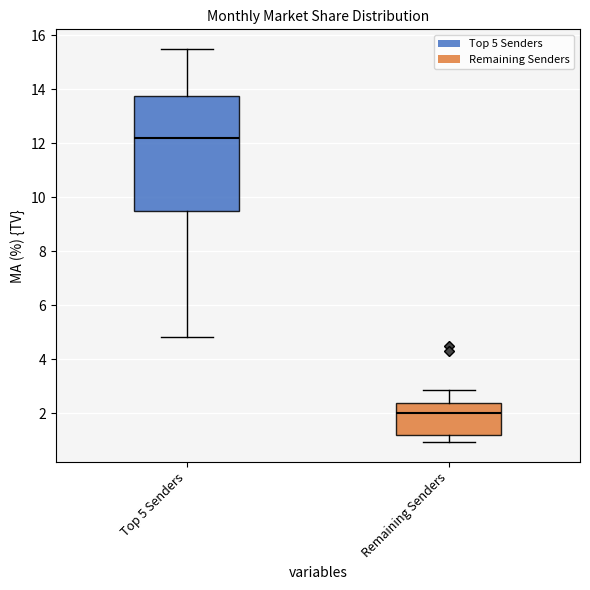

Reading left to right, transcribe this box plot: for each box, give where its median line is, the range the box spans, and where its two whiskers end, as read against the y-axis. The values are not printed on the chart, so give them approximately, as read against the axis.

Top 5 Senders: median 12.2, box 9.4 to 13.8, whiskers 4.8 to 15.4
Remaining Senders: median 2.0, box 1.2 to 2.4, whiskers 1.0 to 2.8